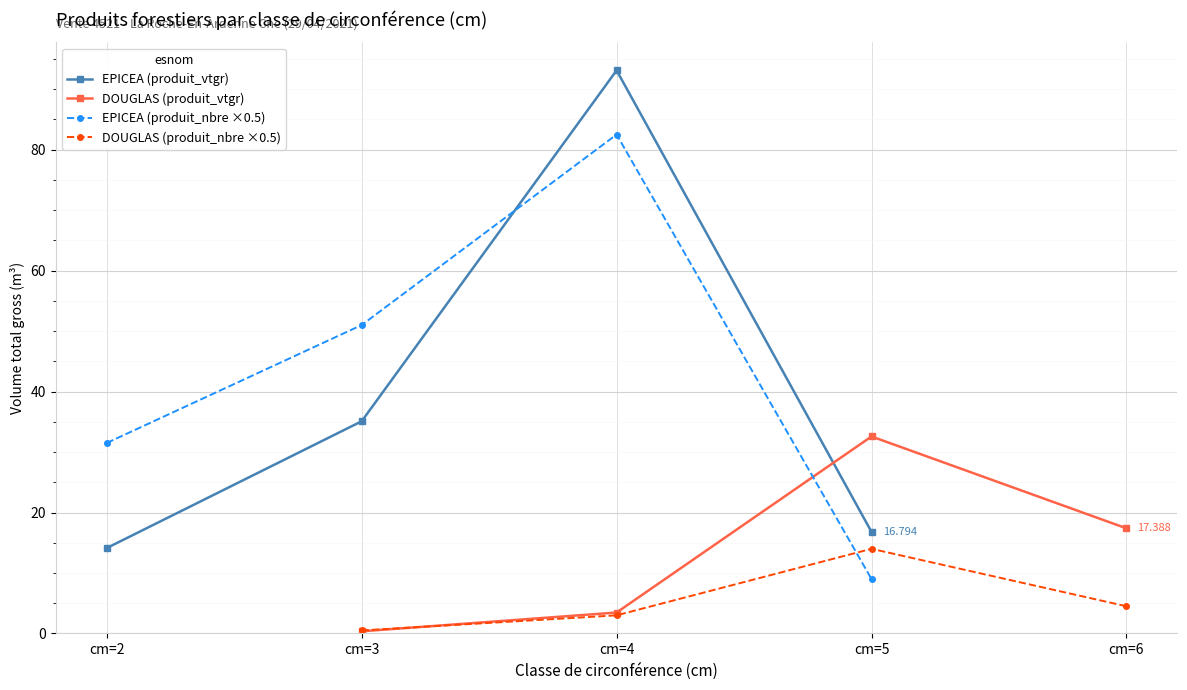

Where does the DOUGLAS (produit_nbre ×0.5) series first go above 4?

cm=5